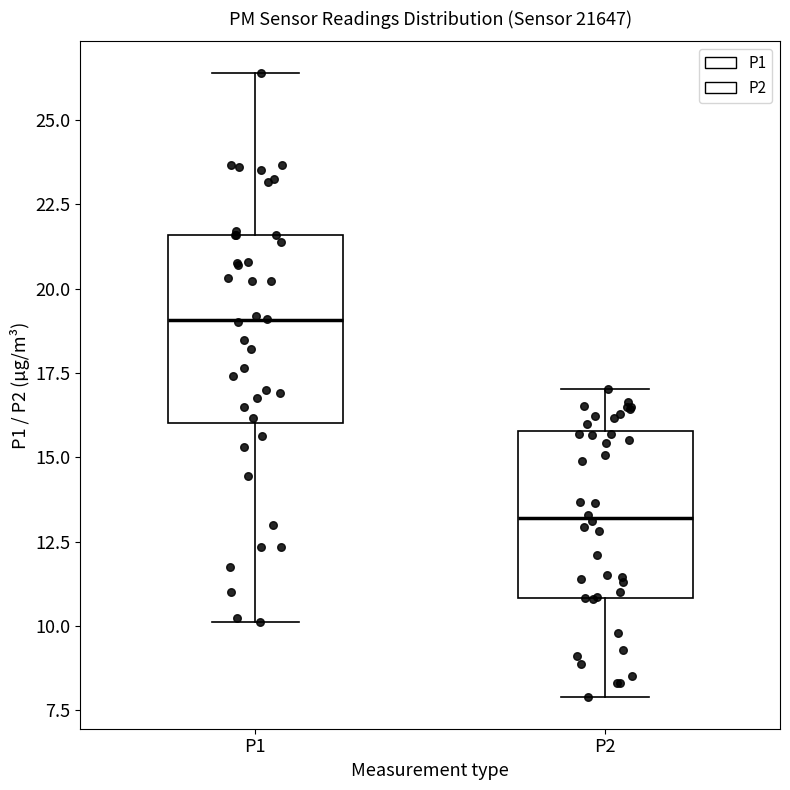

Where does the lower whisker of the box for P2 end on the y-axis? The values are not printed on the chart, so give them approximately, as read against the axis.

8.0